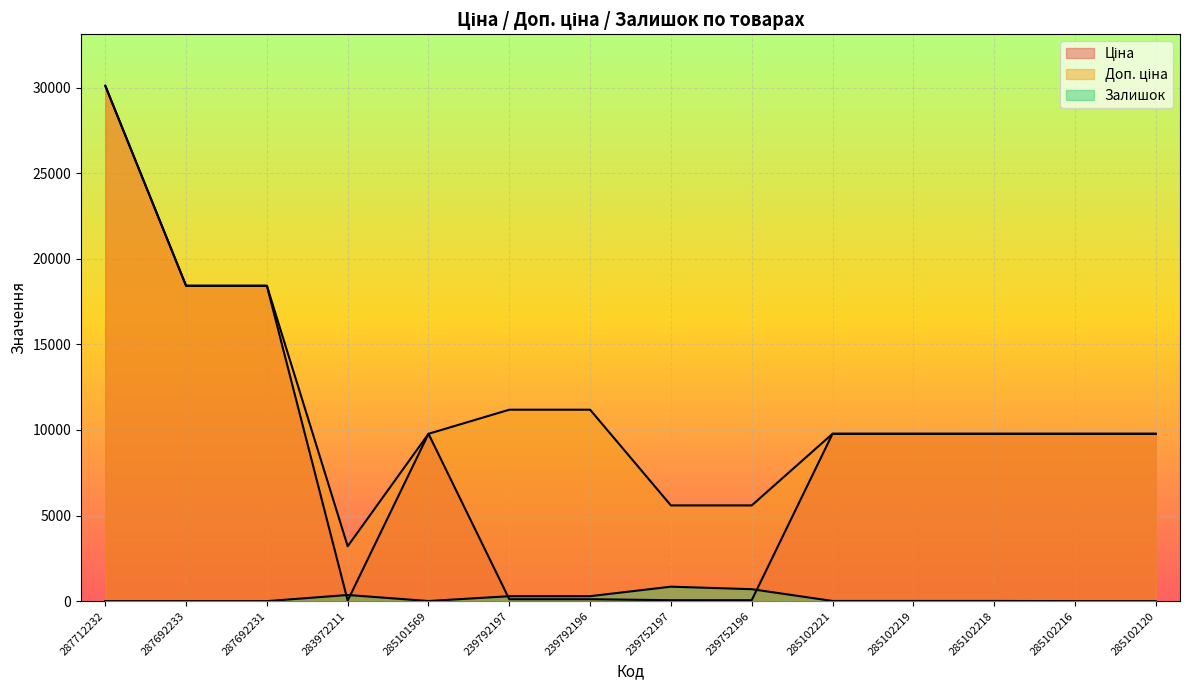

At which label does Доп. ціна first exceed 9775?

287712232